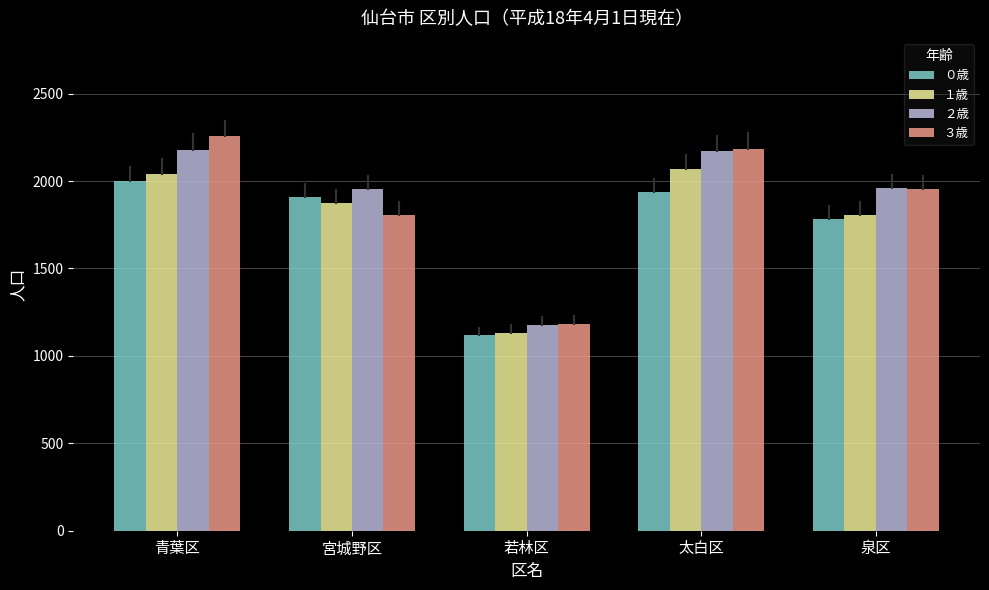

Where is ０歳 nearest to the value 1559?

泉区